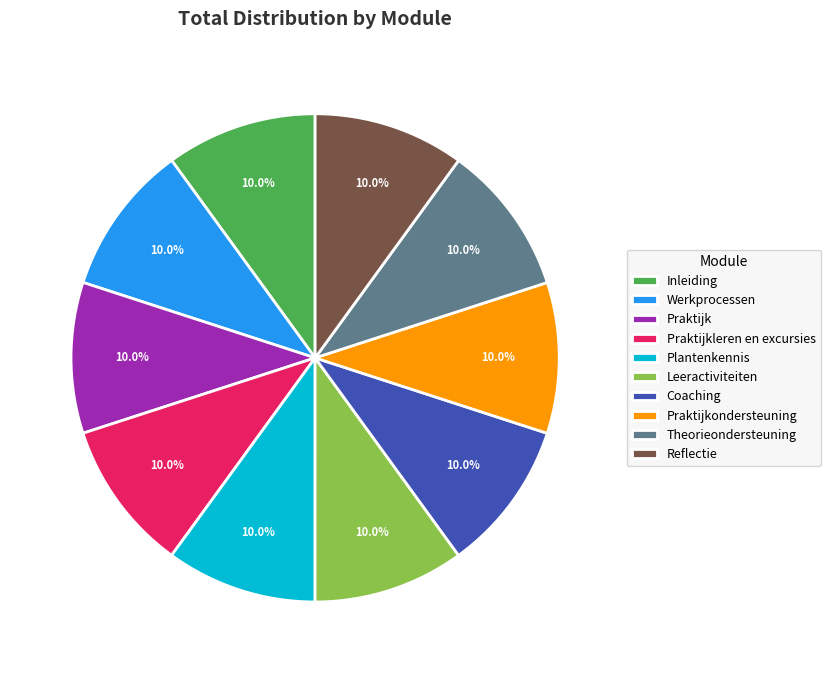

To the nearest percent, what portion does Praktijkondersteuning represent?

10%